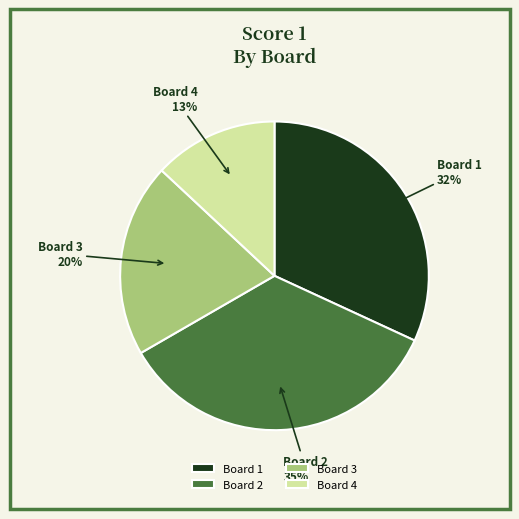

Is it true that Board 1 is 32% of the pie?

True